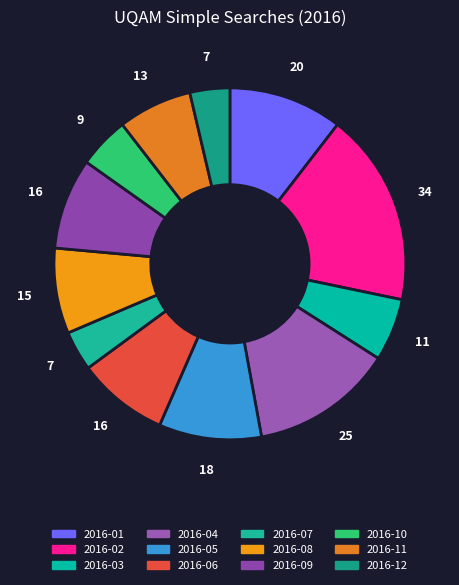

How many segments does this pie chart have?

12